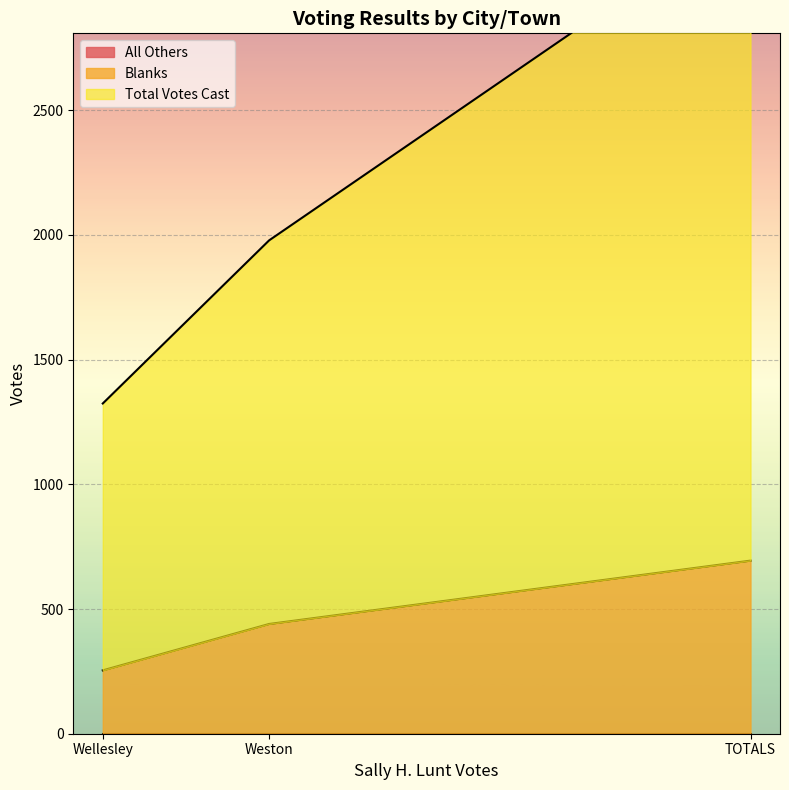

Which series changed the most between Wellesley and Weston?

Total Votes Cast